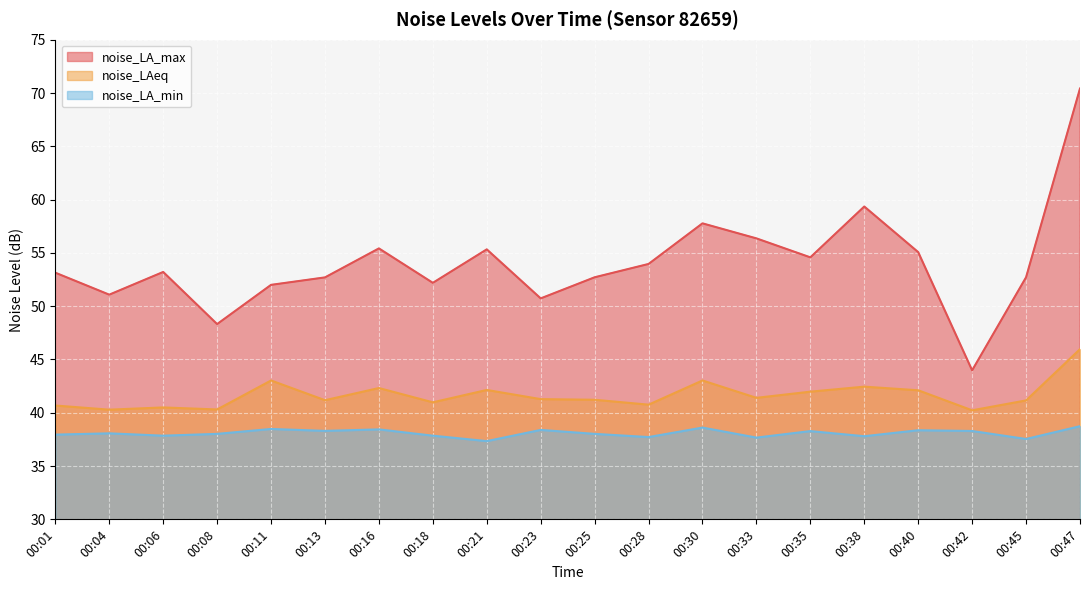

How many lines are shown in the chart?

3